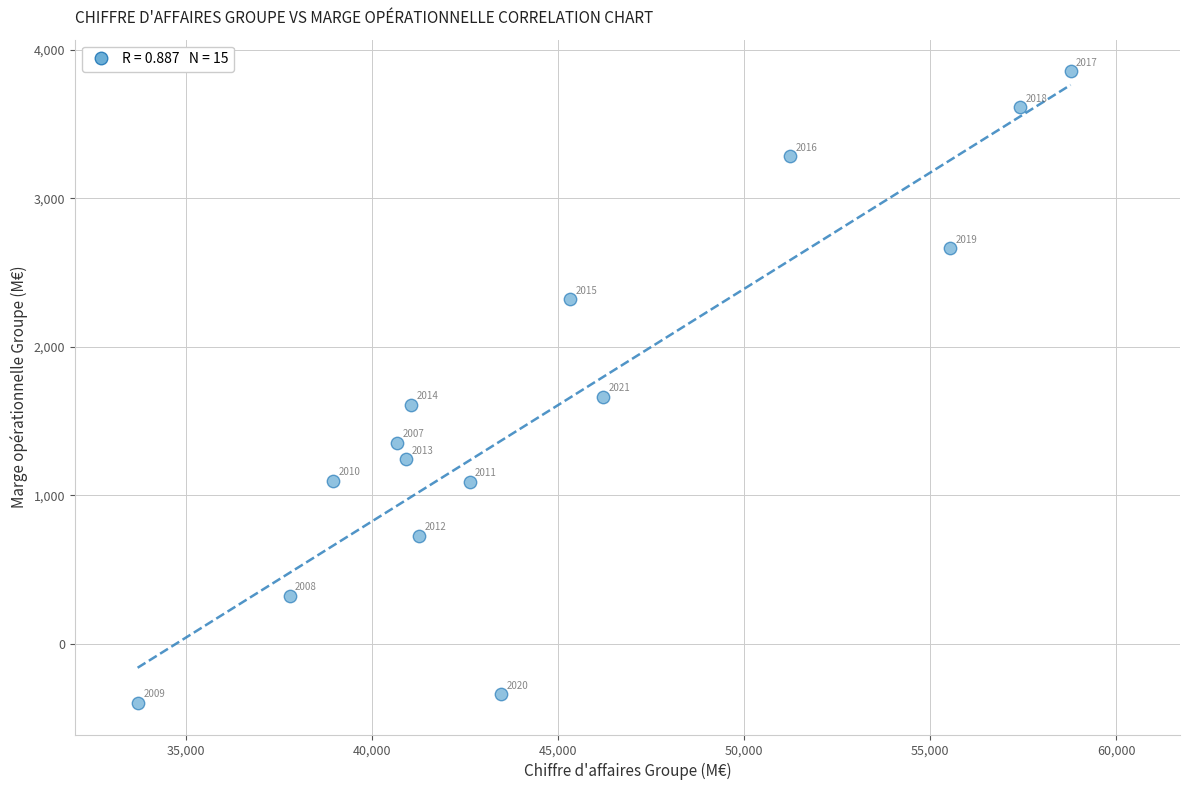

What Y value in the scatter plot is closest to 1729?

1663